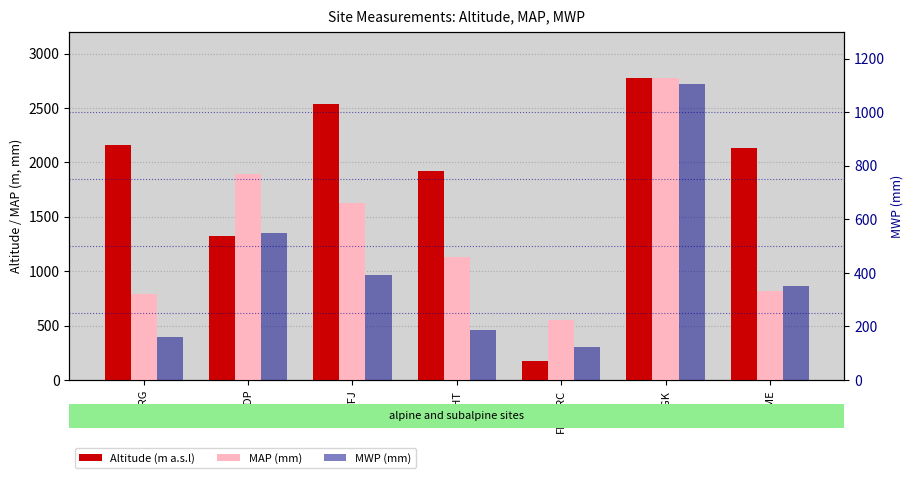

What is the total value across all series at NGK?

6650